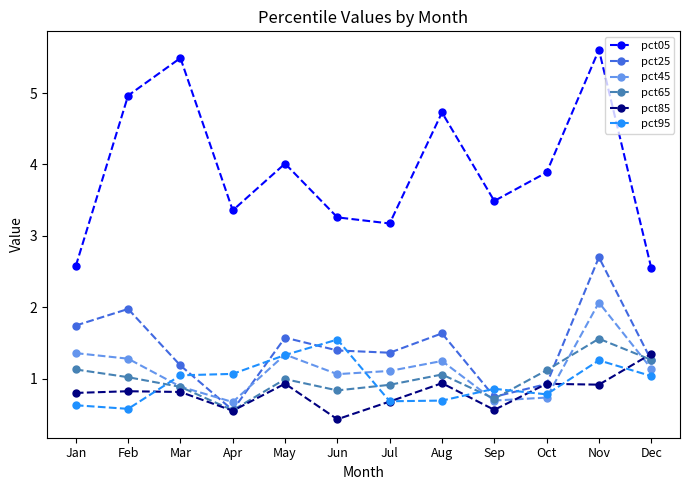

Is the value of pct05 at Sep greater than the value of pct25 at Sep?

Yes